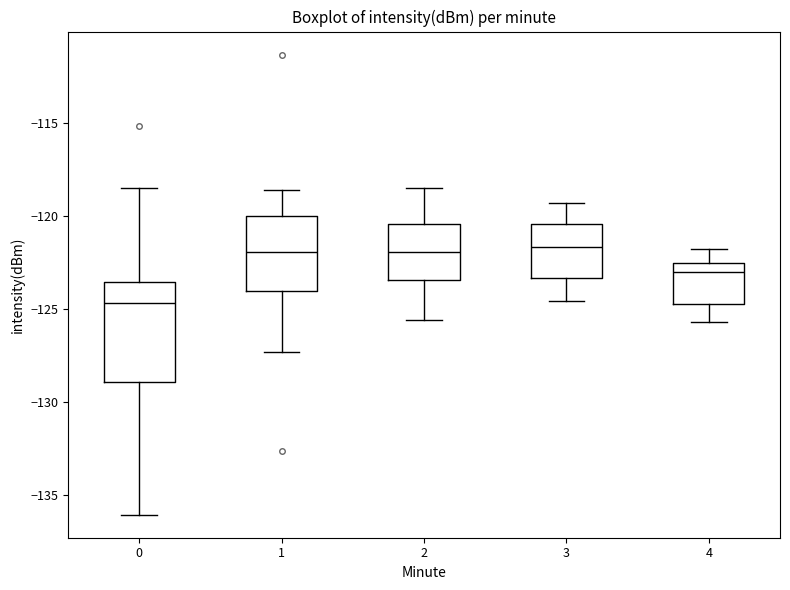

Which box has the lowest median line?

0